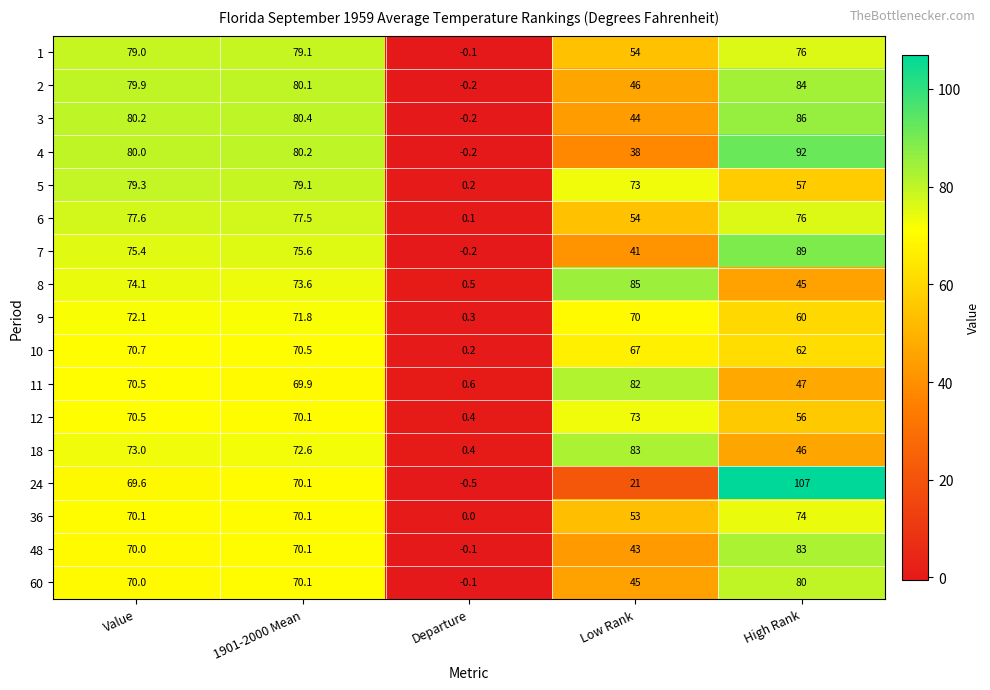

At which label does 1 first exceed 76?

Value